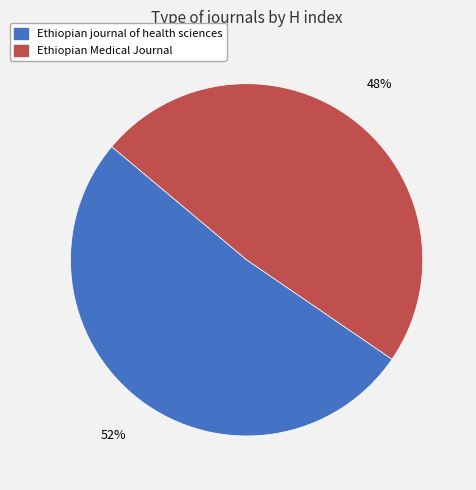

Which slice represents more than half of the pie?

Ethiopian journal of health sciences